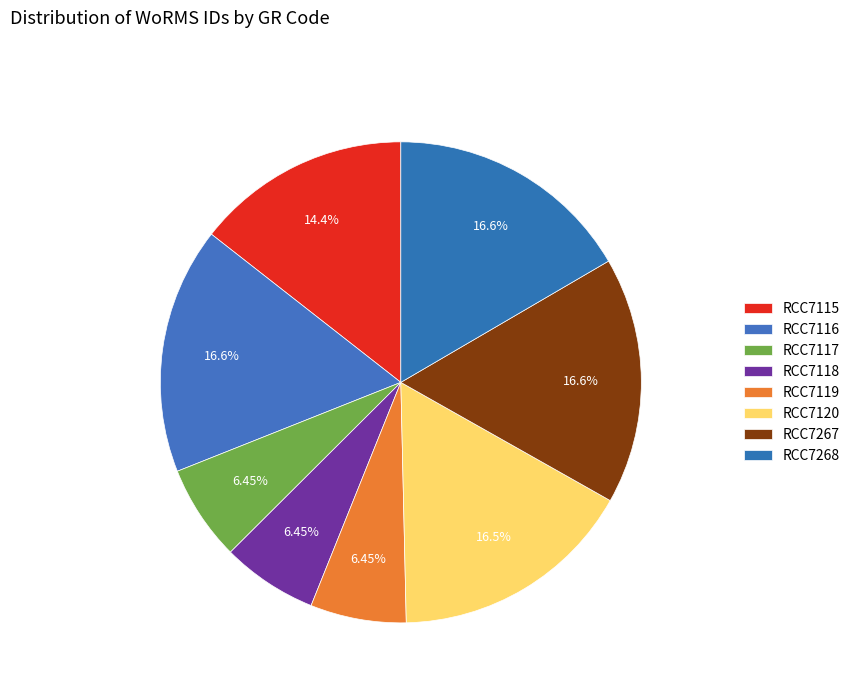

To the nearest percent, what is the difference between the largest and smallest slice percentages?

10%